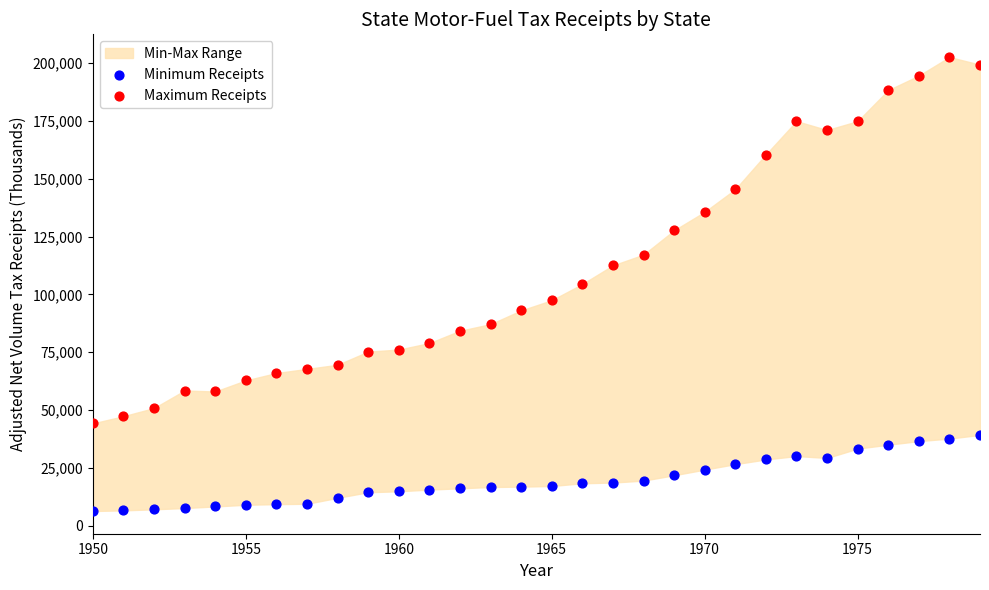

Which series reaches the minimum Y coordinate?

Minimum Receipts